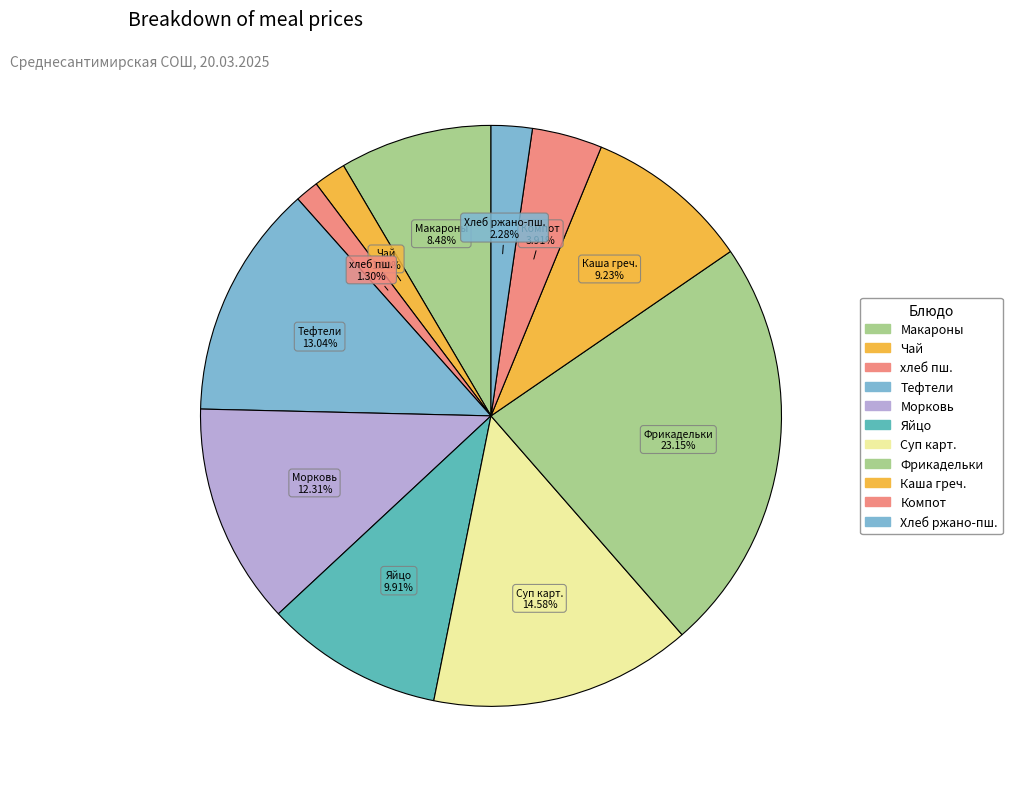

What is the ratio of the value at Чай to the value at хлеб пш.?

1.4